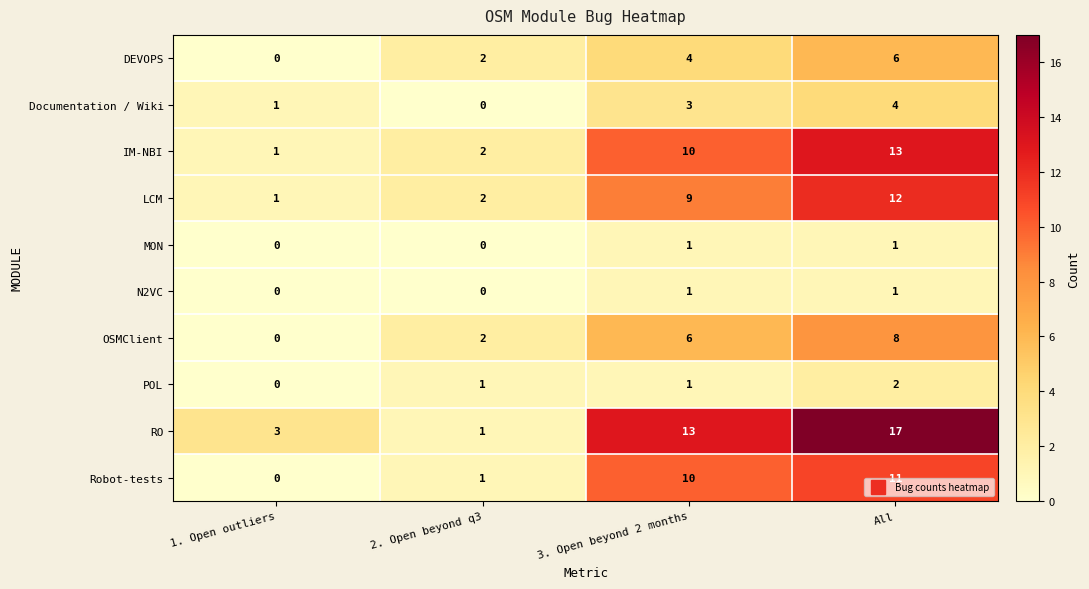

Is the value of OSMClient at 3. Open beyond 2 months greater than the value of RO at 2. Open beyond q3?

Yes